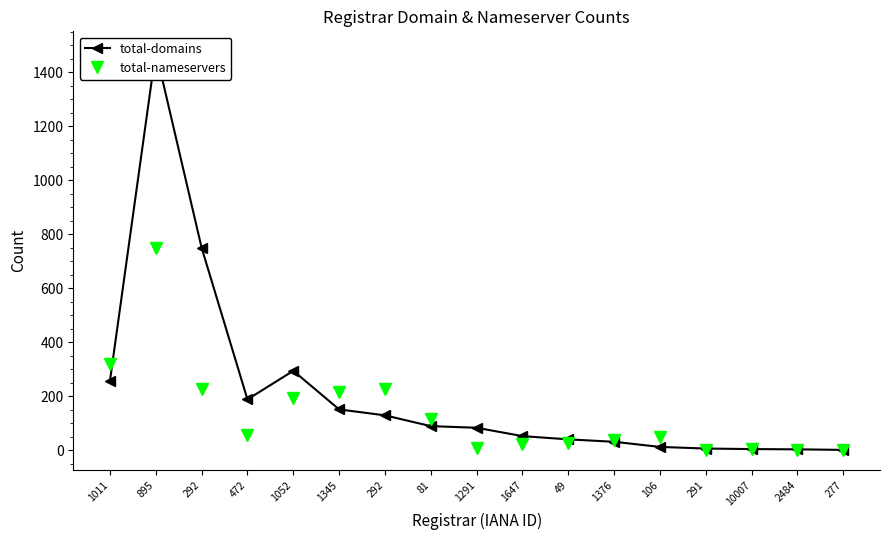

How many times do total-domains and total-nameservers cross each other?

7